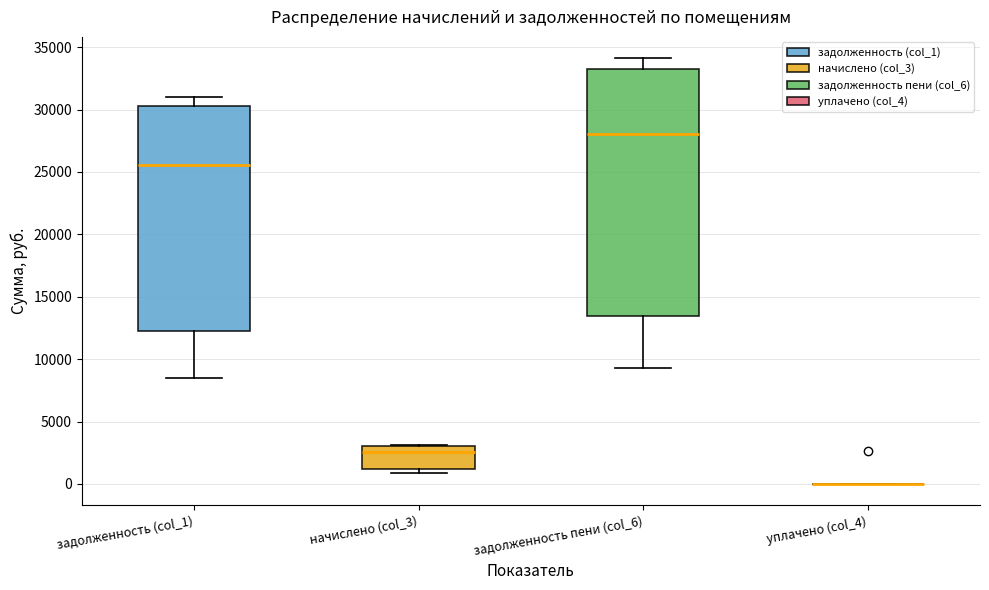

Which box is the tallest, from its lower edge to its upper edge?

задолженность пени (col_6)